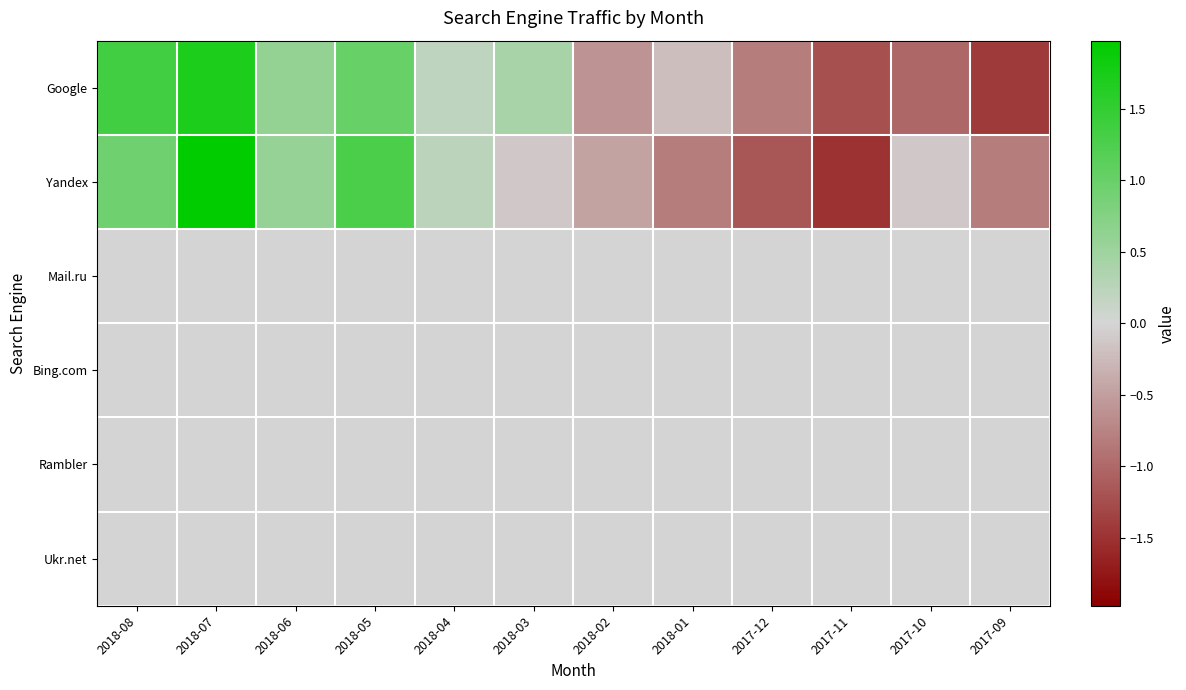

Which series changed the most between 2018-05 and 2018-04?

Yandex